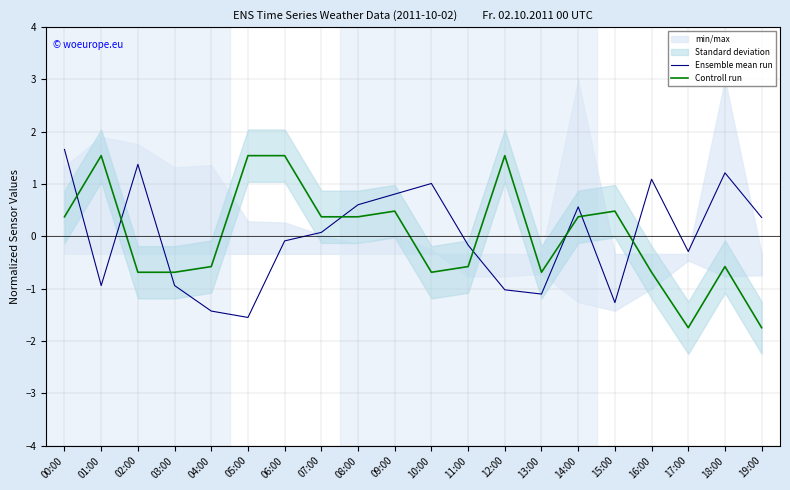

How many data points in Ensemble mean run are above 0?

10